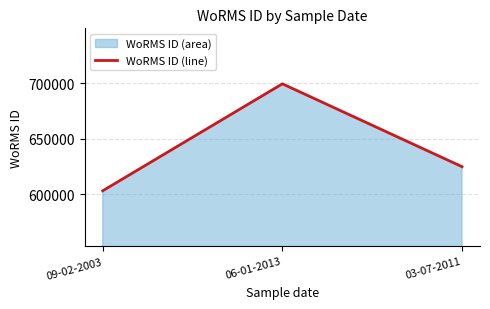

What is the sum of the values at 06-01-2013 and 09-02-2003?

1302912